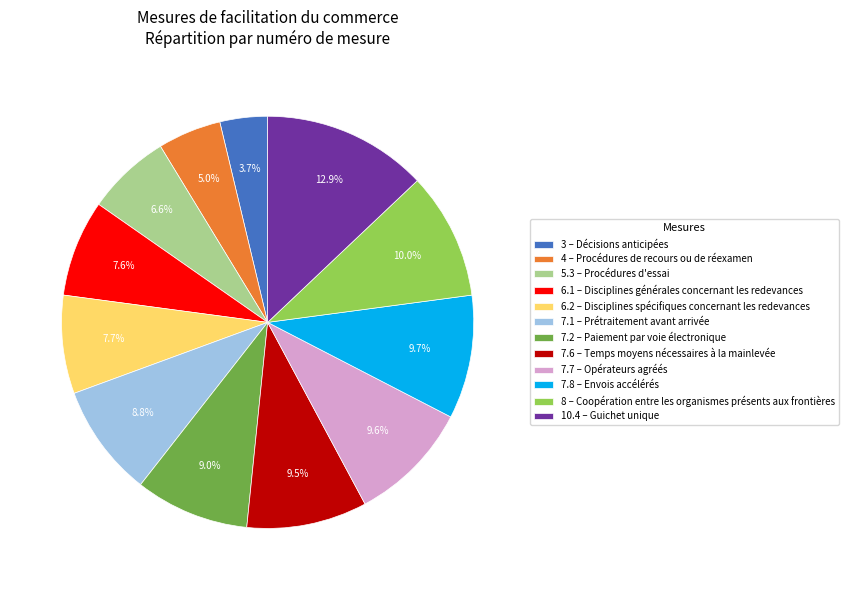

To the nearest percent, what is the average slice percentage?

8%